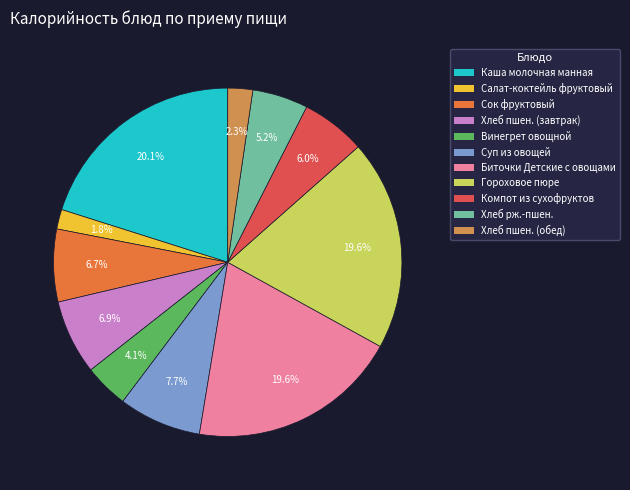

What is the largest slice in the pie chart?

Каша молочная манная